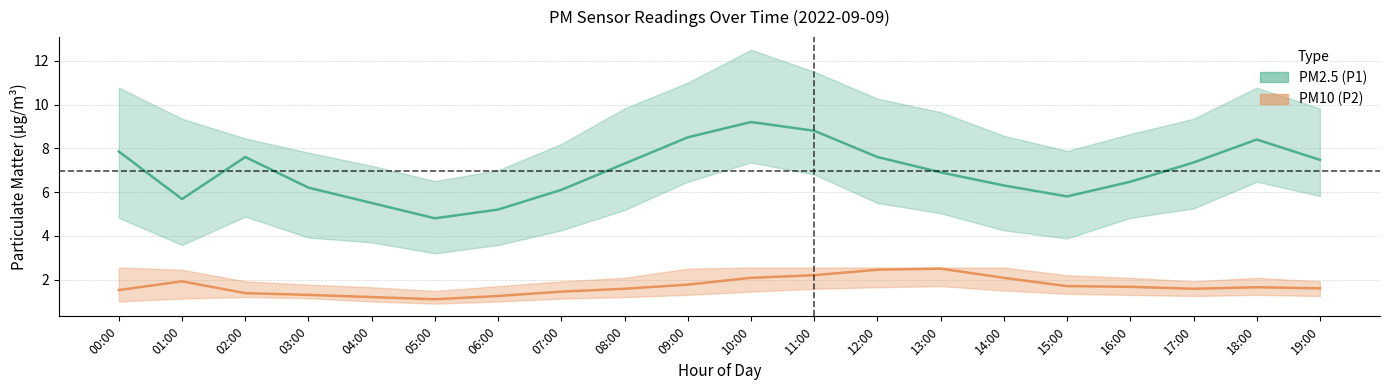

Is it true that PM2.5 (P1) mean equals 8.5 at 09:00?

True